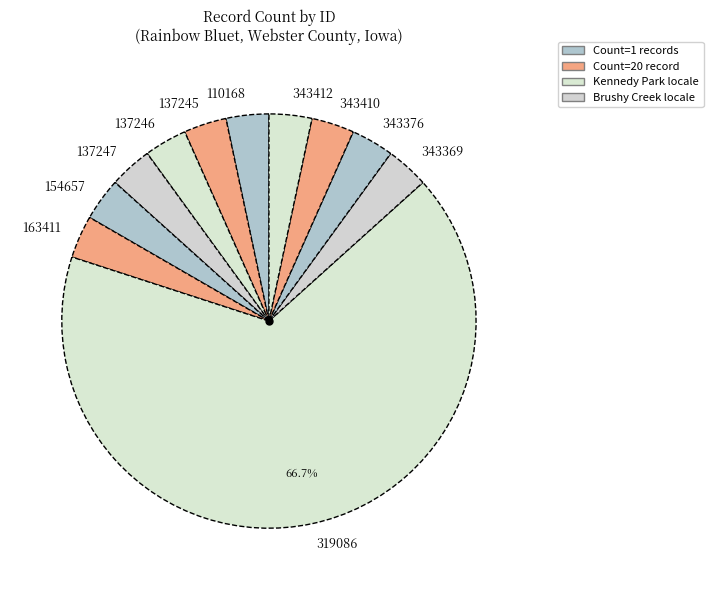

To the nearest percent, what portion does 137245 represent?

3%